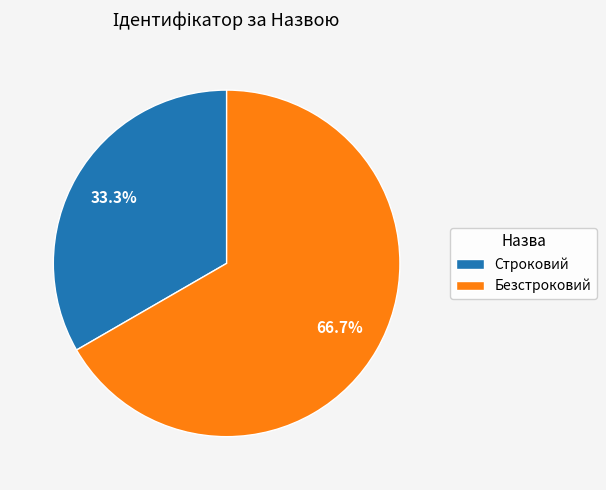

What is the smallest slice in the pie chart?

Строковий